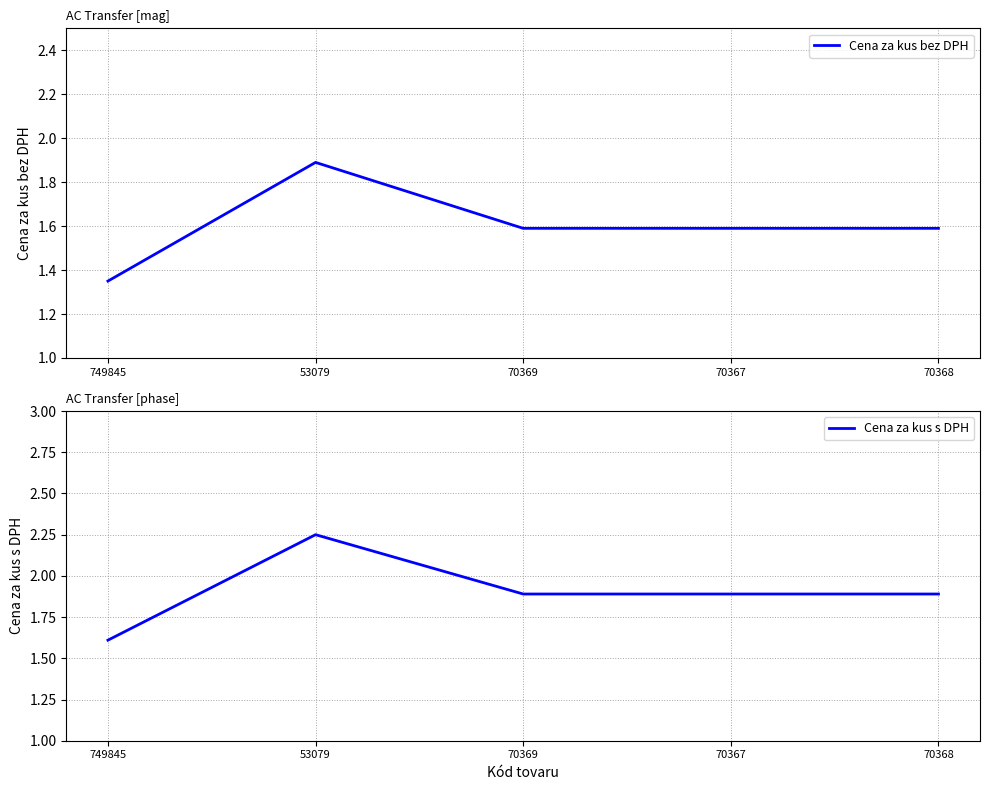

True or false: Cena za kus bez DPH and Cena za kus s DPH intersect in this chart.

False